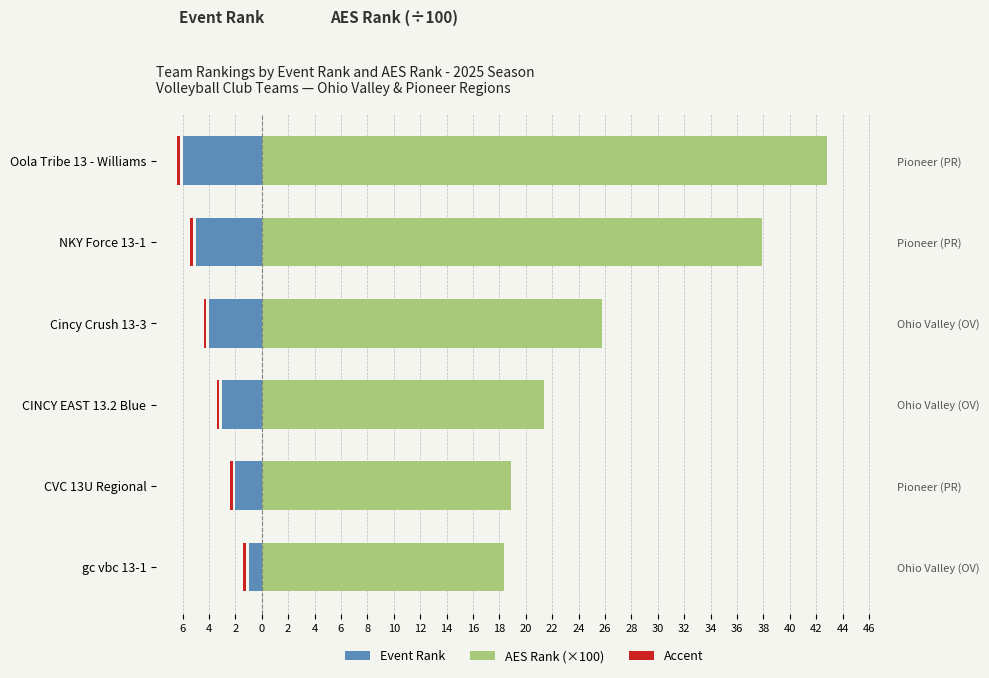

The value of Event Rank at NKY Force 13-1 is -3.3. True or false?

False